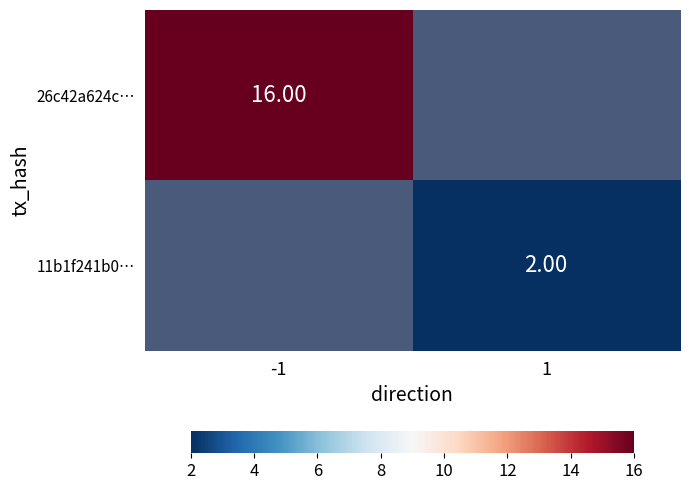

At how many categories does at least one series exceed 9?

1